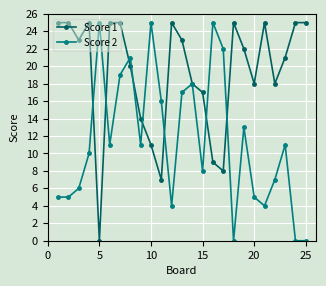

What is the value of the Score 1 point at the 2nd from the left?

25